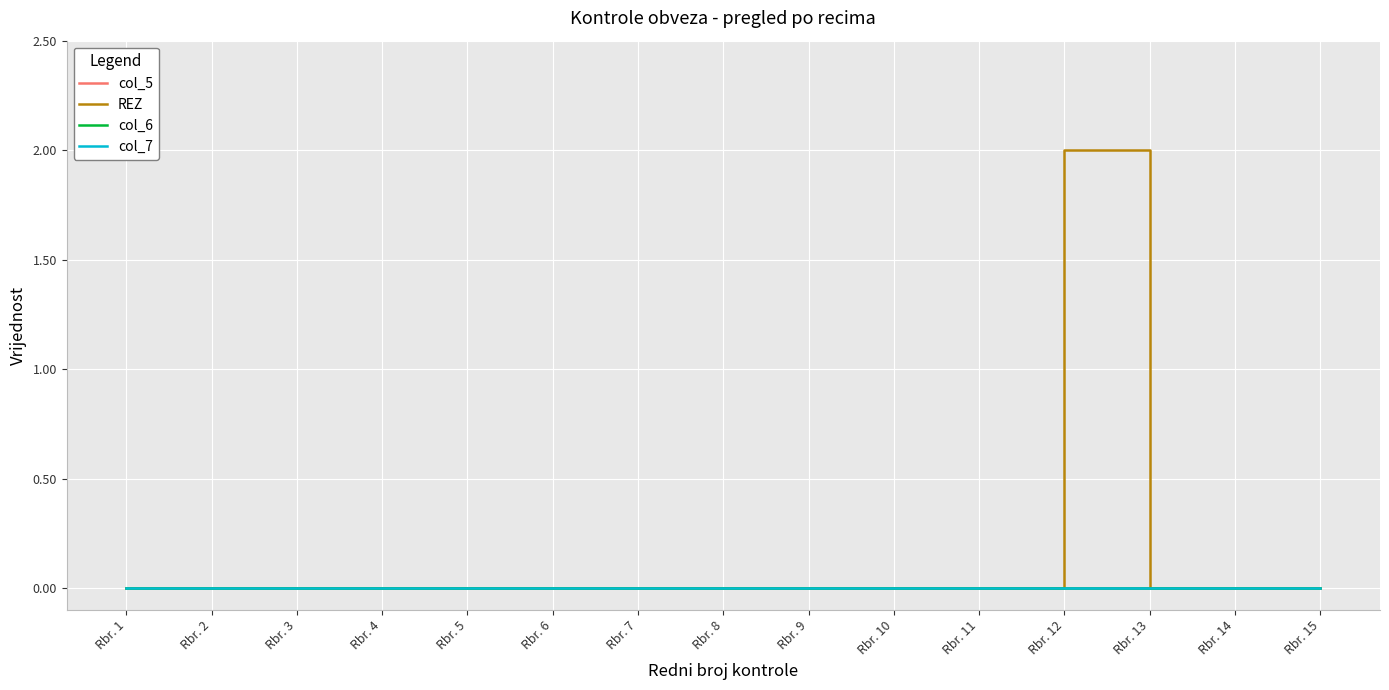

Which series has the largest total across all categories?

REZ